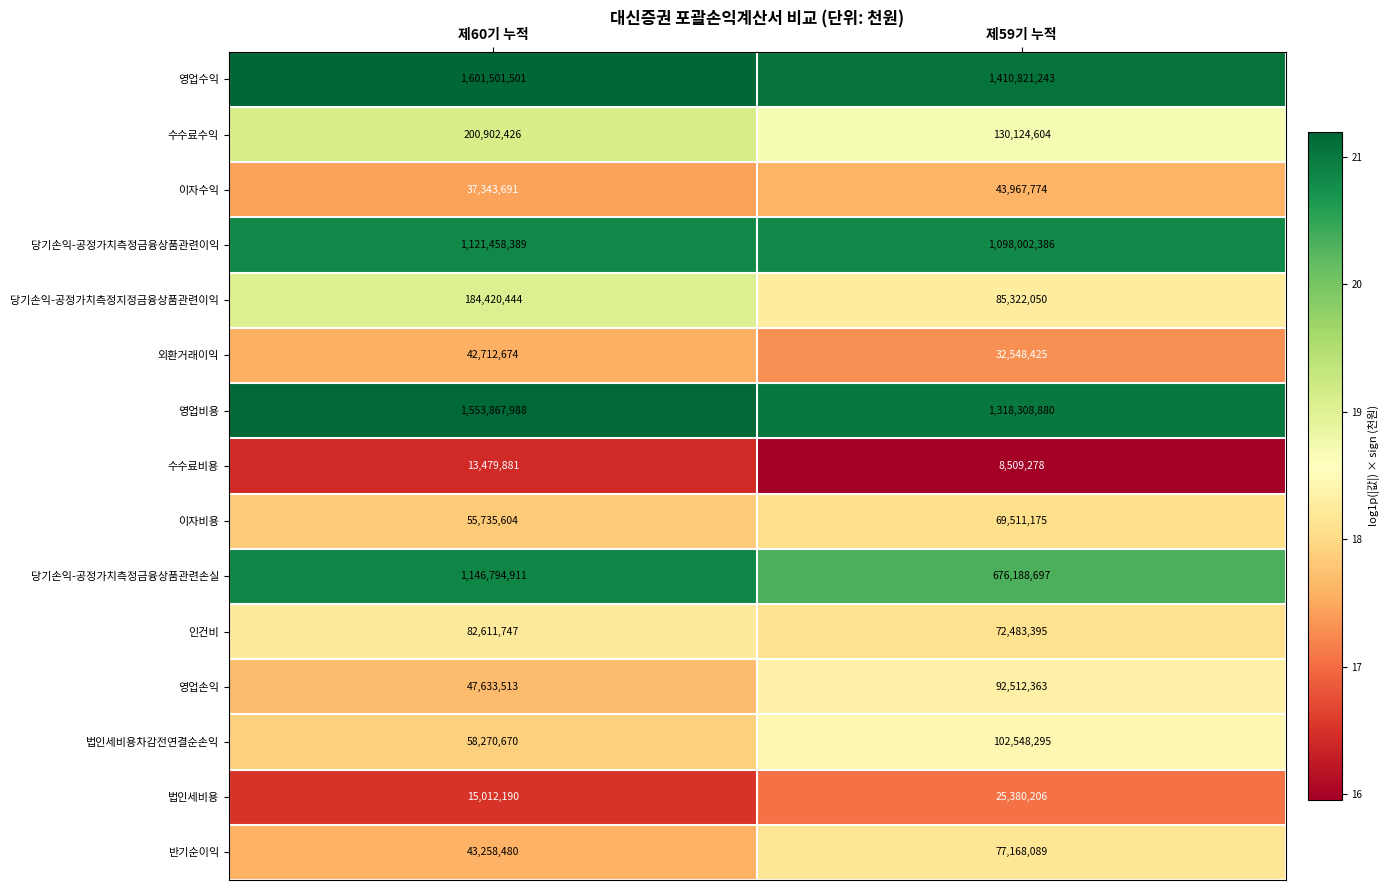

What value does the 영업수익 series have at 제60기 누적, to the nearest 50?

1601501500